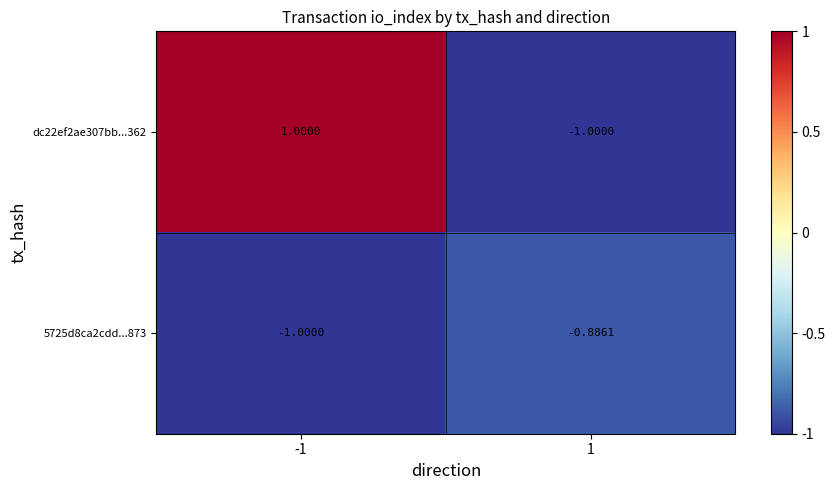

At how many categories does at least one series exceed 0?

1